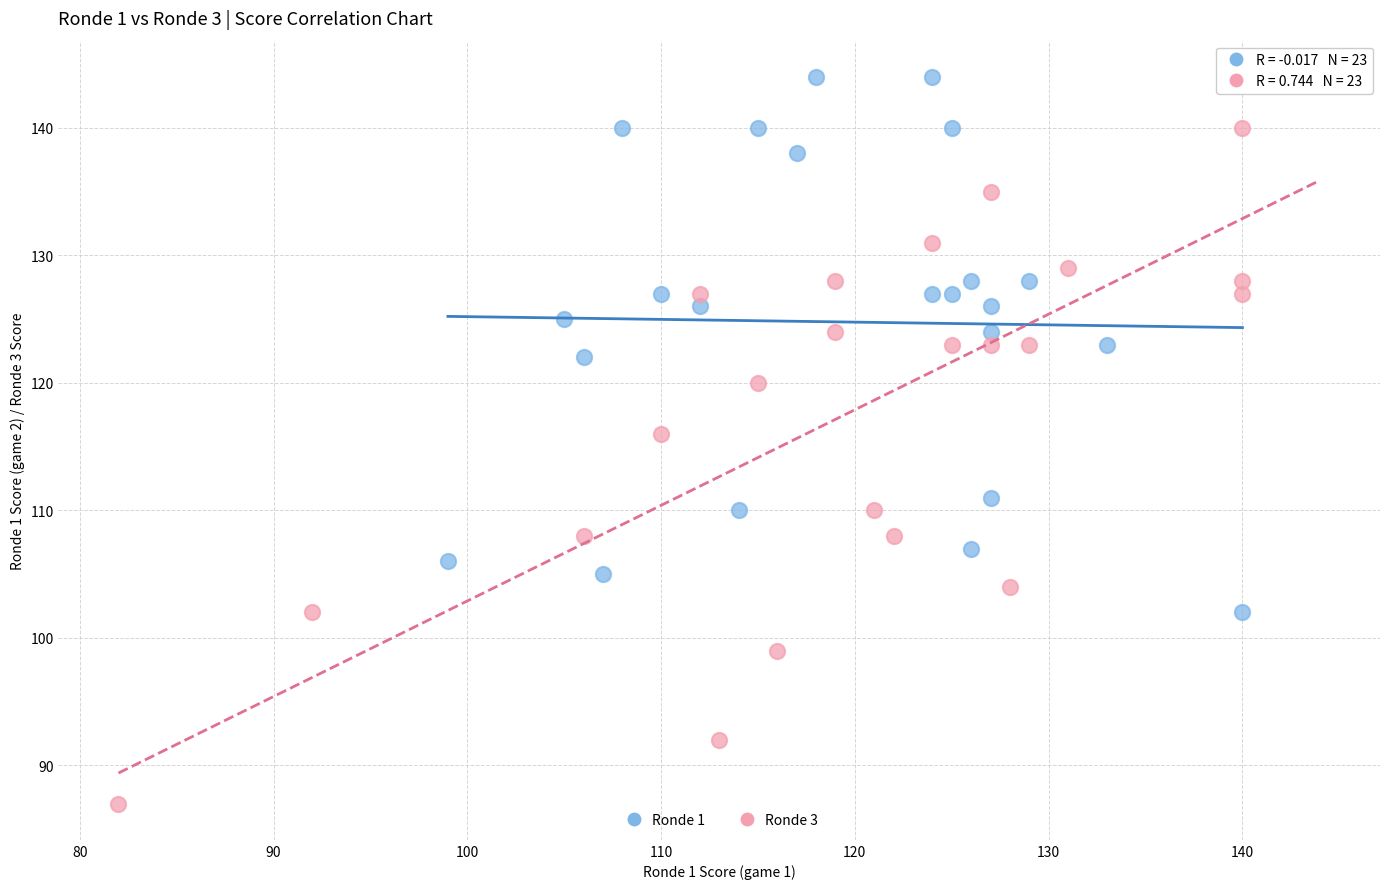

What are all the series names shown in the legend?

Ronde 1, Ronde 3